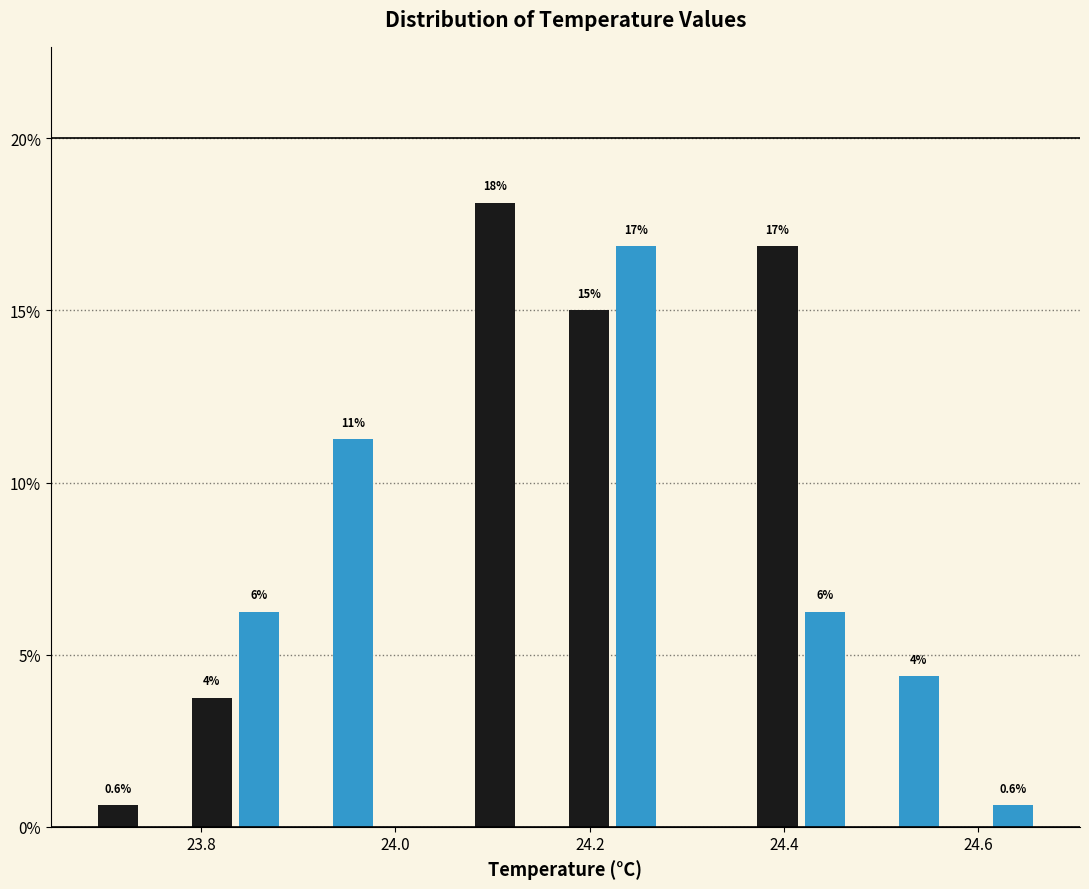

Read against the x-axis, roughly where is the centre of the tallest bar?

24.10